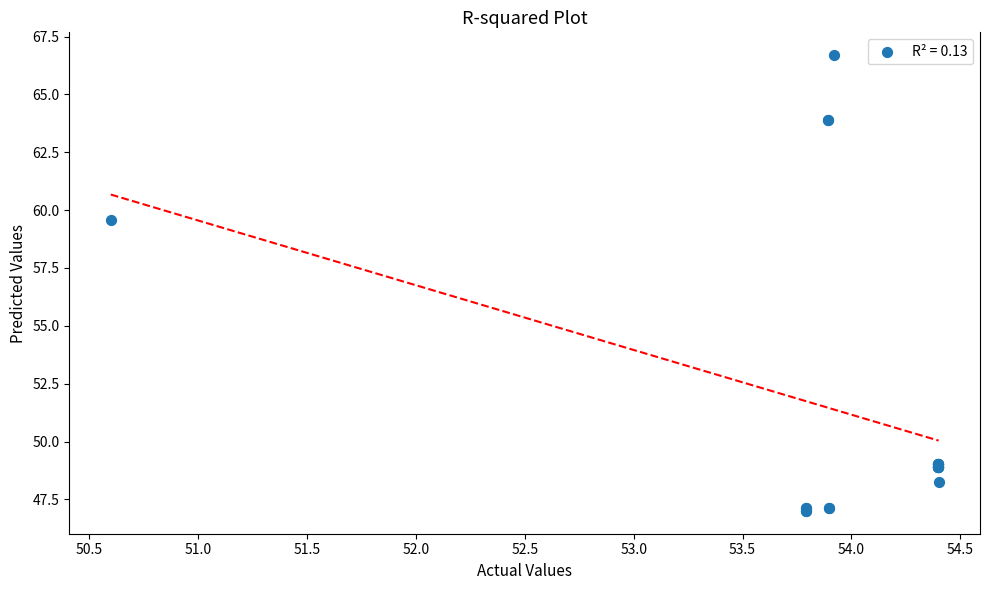

What Y value in the scatter plot is closest to 56?

59.6